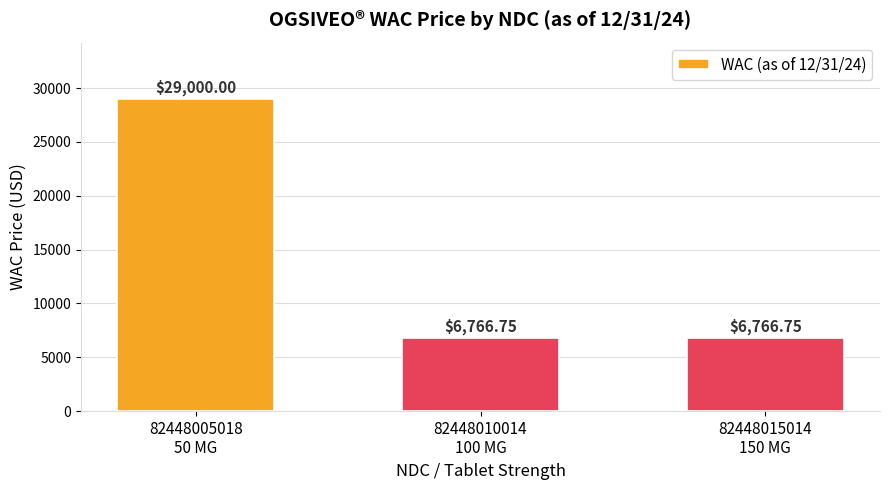

Reading left to right, list all the values displayed in this chart.

82448005018
50 MG=29000.0	82448010014
100 MG=6766.8	82448015014
150 MG=6766.8